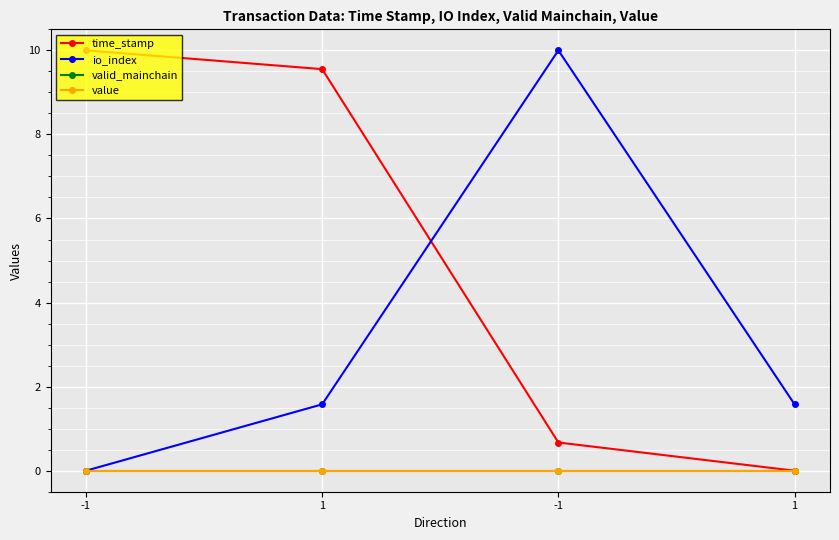

True or false: value and time_stamp intersect in this chart.

False